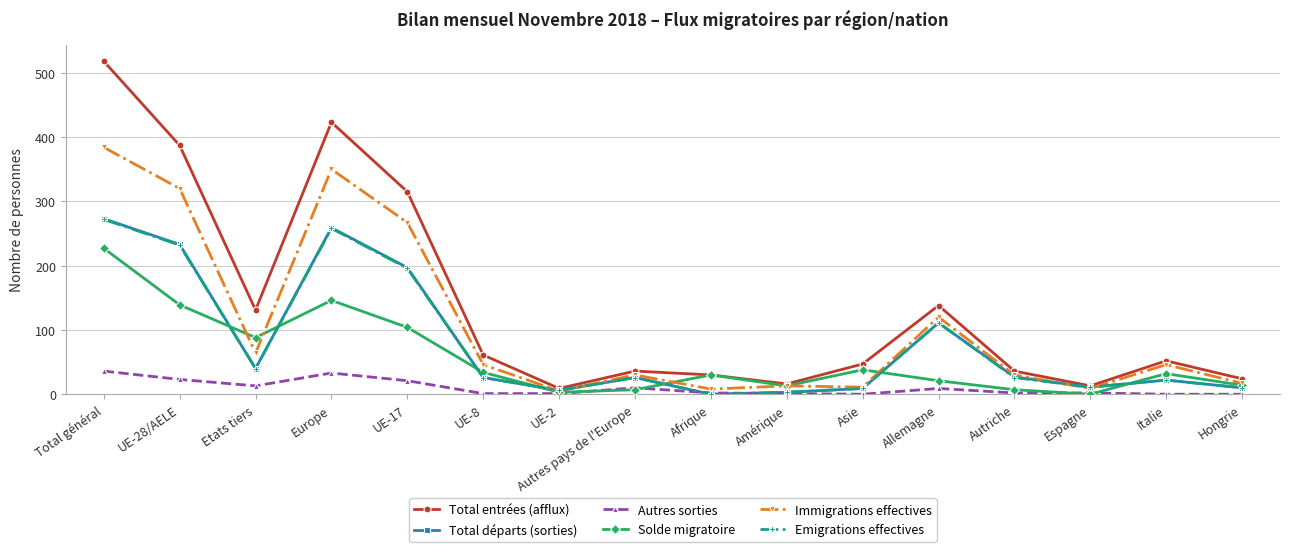

What position from the left is Hongrie?

16